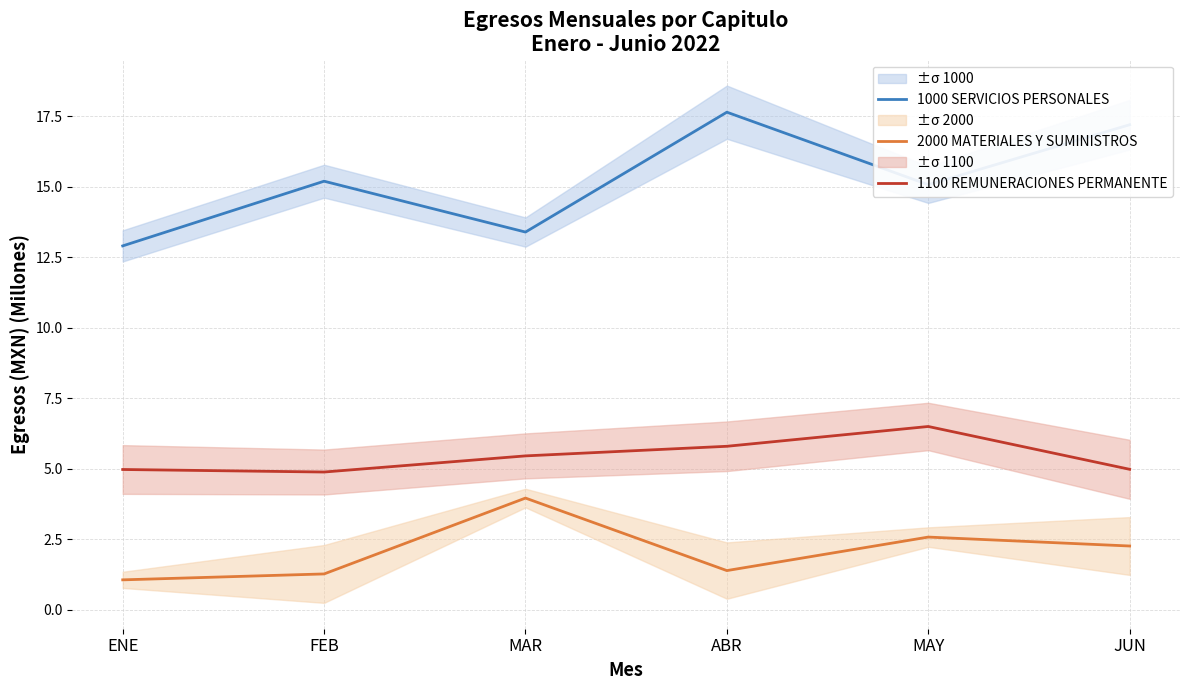

The value of 1000 SERVICIOS PERSONALES at MAR is 13.4. True or false?

True